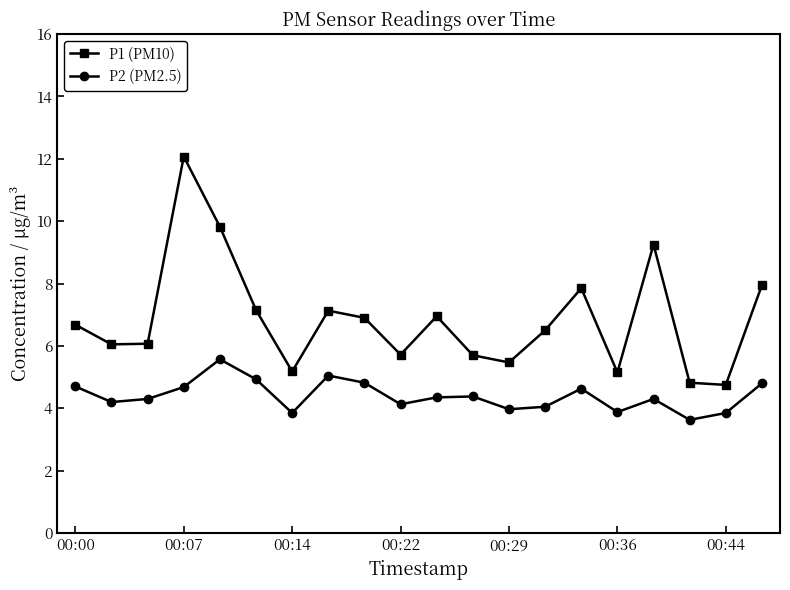

In P1 (PM10), how many points are lower than both neighbors (excluding endpoints)?

6